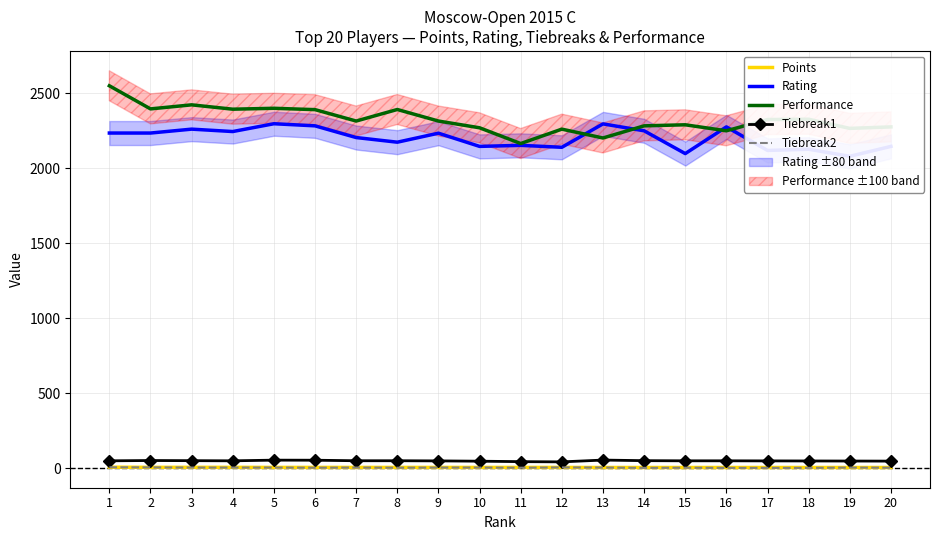

Read the Tiebreak2 value at 10.

6.0